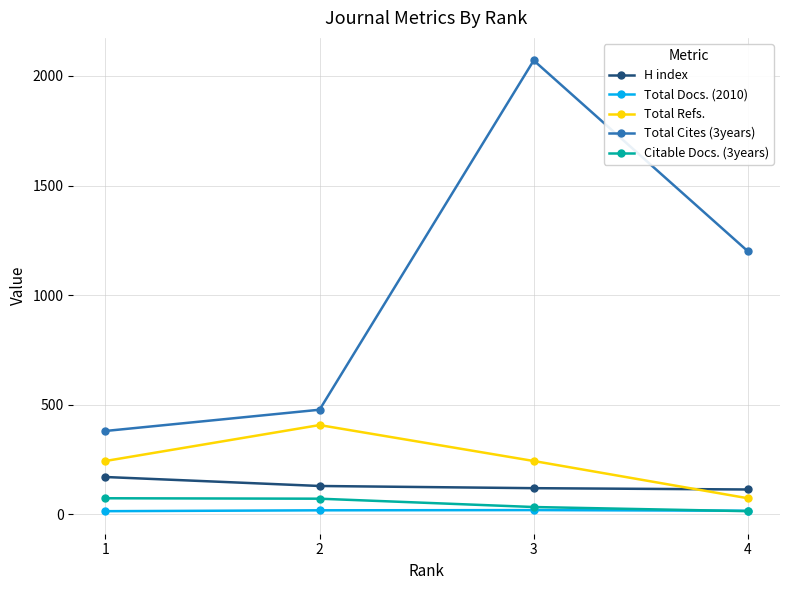

Rank the series by their maximum value, from lowest to highest.

Total Docs. (2010), Citable Docs. (3years), H index, Total Refs., Total Cites (3years)